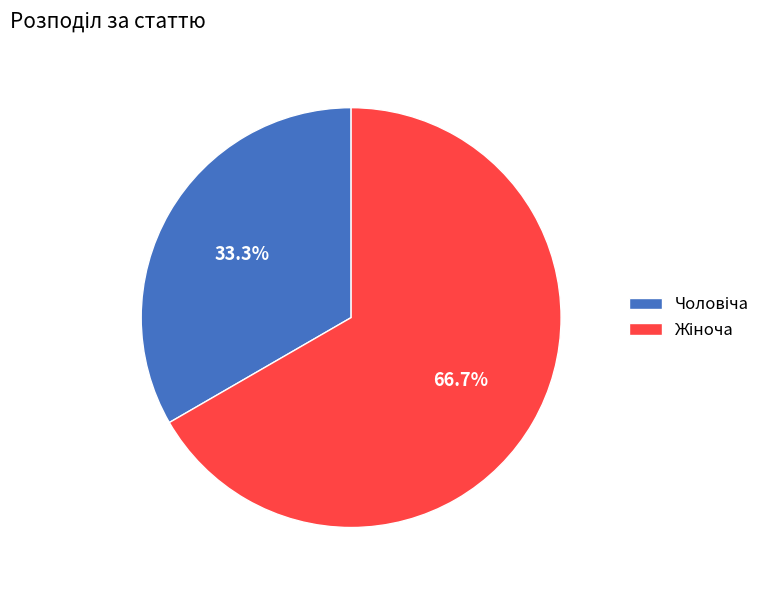

Does any single category account for the majority?

Yes